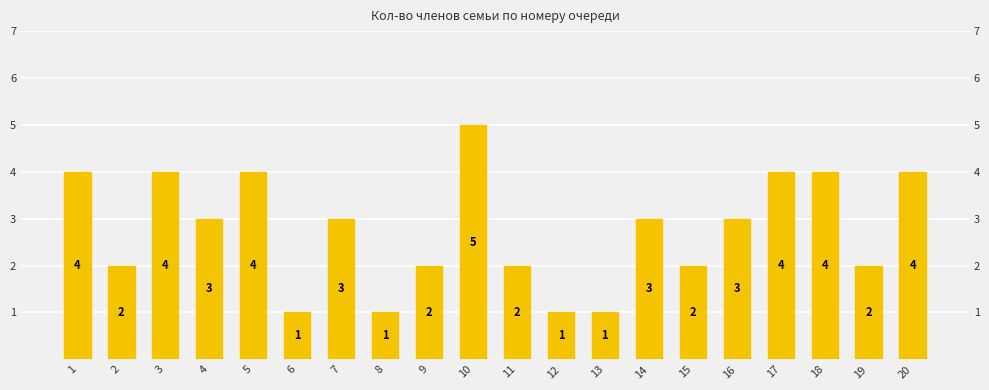

What is the minimum value shown in the chart?

1